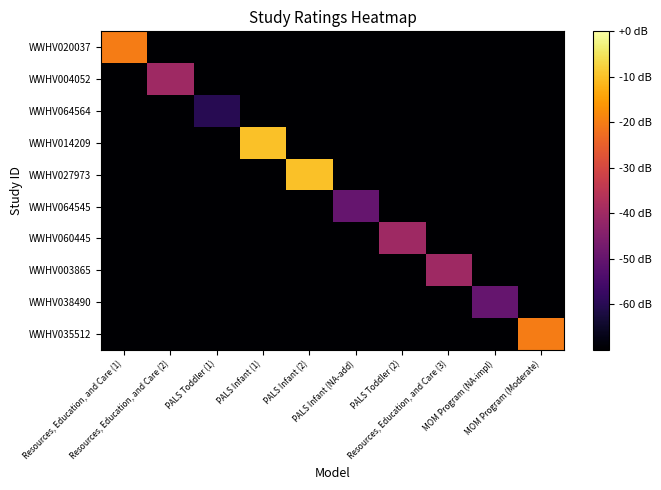

Between PALS Infant (2) and Resources, Education, and Care (3), which series saw the biggest shift?

WWHV027973